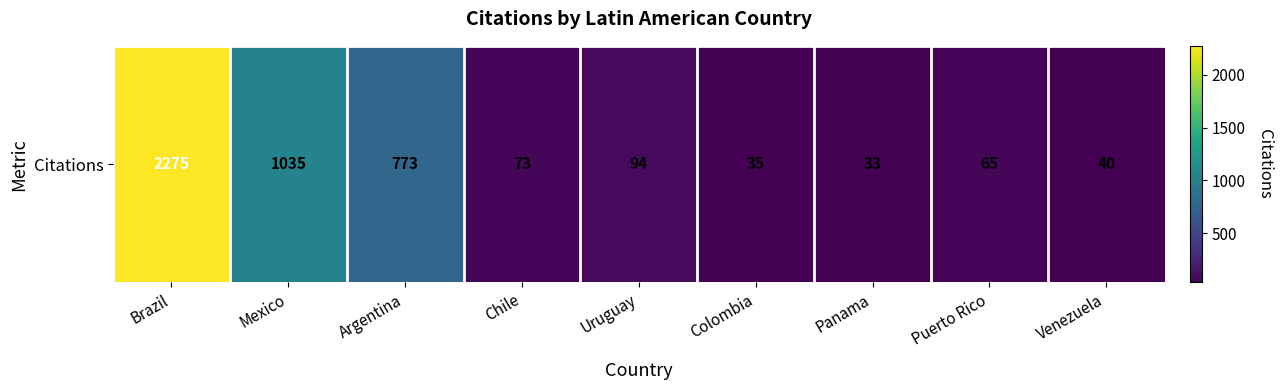

How many categories are shown in the chart?

9